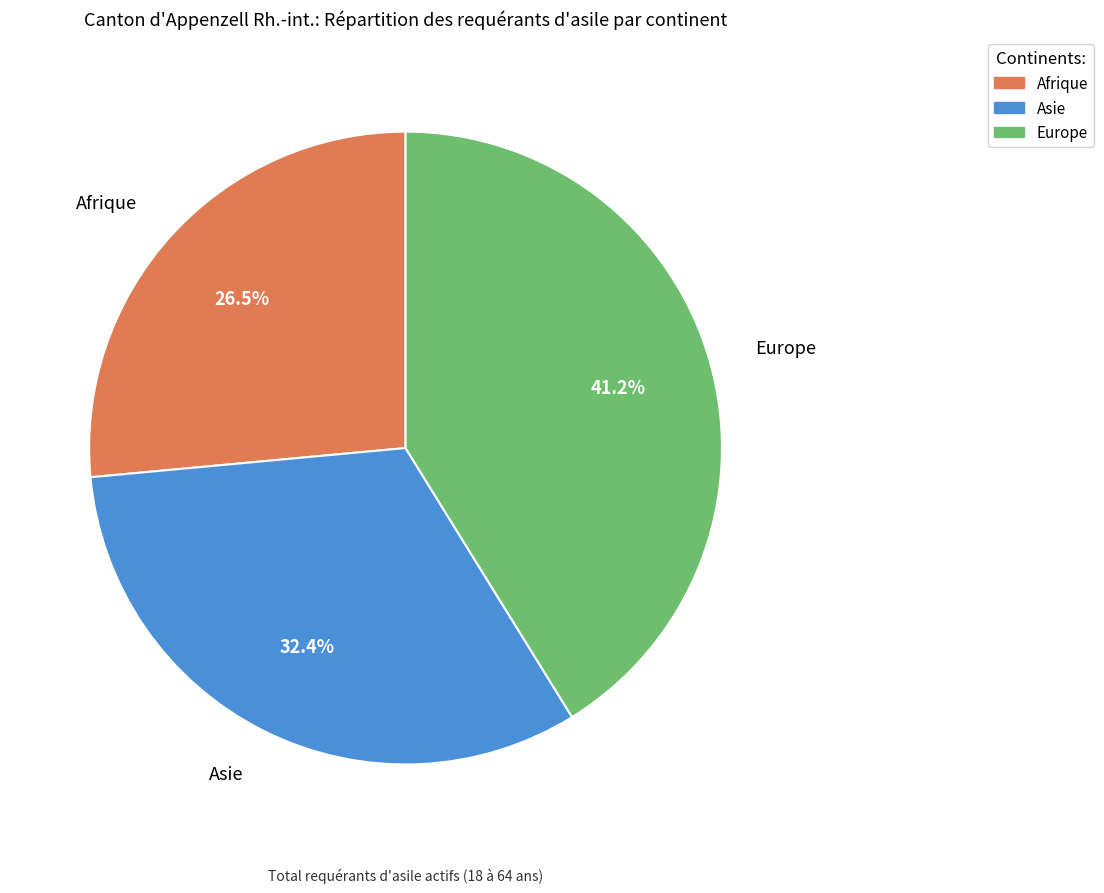

What percentage is NOT represented by Afrique?

73.5%